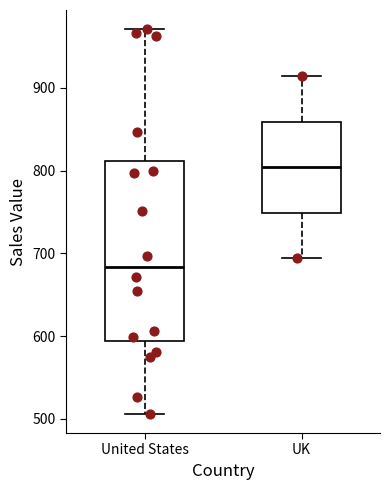

Reading left to right, transcribe this box plot: for each box, give where its median line is, the range the box spans, and where its two whiskers end, as read against the y-axis. The values are not printed on the chart, so give them approximately, as read against the axis.

United States: median 680, box 590 to 810, whiskers 510 to 970
UK: median 800, box 750 to 860, whiskers 690 to 910